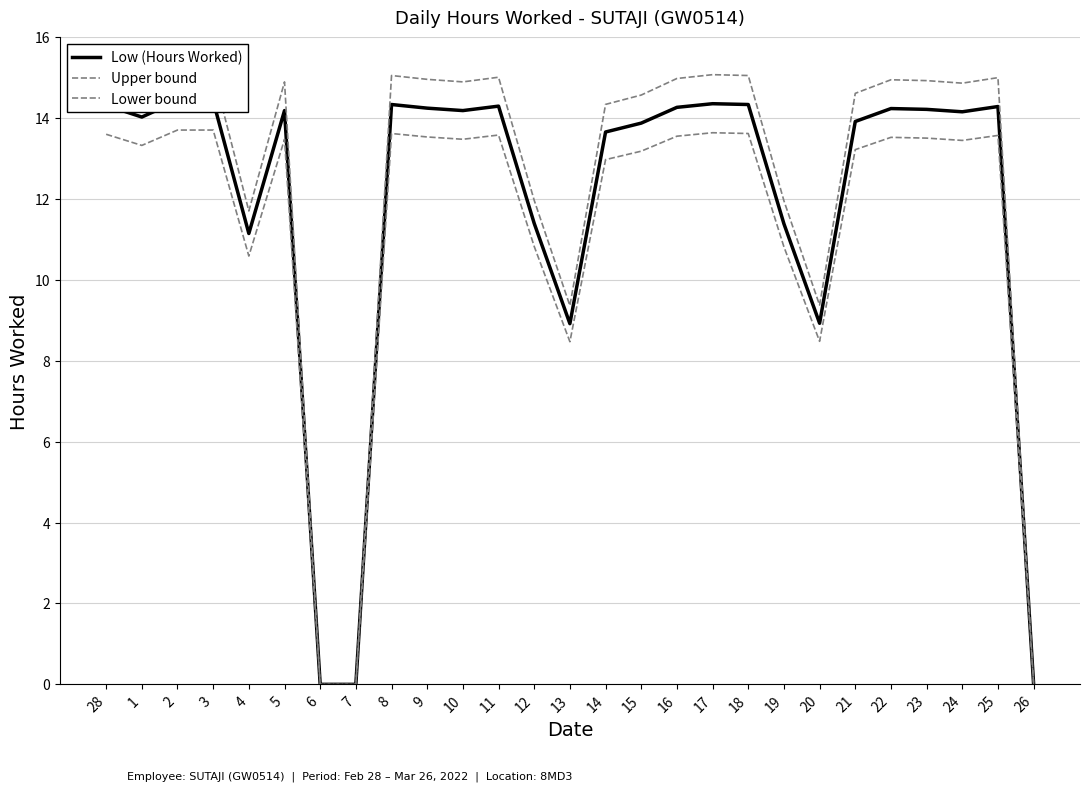

Reading right to left, transcribe all the data shown in this chart.

Low (Hours Worked): 26=0.0	25=14.3	24=14.2	23=14.2	22=14.2	21=13.9	20=8.9	19=11.4	18=14.3	17=14.4	16=14.3	15=13.9	14=13.7	13=8.9	12=11.4	11=14.3	10=14.2	9=14.2	8=14.3	7=0.0	6=0.0	5=14.2	4=11.2	3=14.4	2=14.4	1=14.0	28=14.3
Upper bound: 26=0.0	25=15.0	24=14.9	23=14.9	22=15.0	21=14.6	20=9.4	19=12.0	18=15.1	17=15.1	16=15.0	15=14.6	14=14.3	13=9.4	12=12.0	11=15.0	10=14.9	9=15.0	8=15.1	7=0.0	6=0.0	5=14.9	4=11.7	3=15.2	2=15.2	1=14.7	28=15.0
Lower bound: 26=0.0	25=13.6	24=13.5	23=13.5	22=13.5	21=13.2	20=8.5	19=10.8	18=13.6	17=13.6	16=13.6	15=13.2	14=13.0	13=8.5	12=10.8	11=13.6	10=13.5	9=13.5	8=13.6	7=0.0	6=0.0	5=13.5	4=10.6	3=13.7	2=13.7	1=13.3	28=13.6